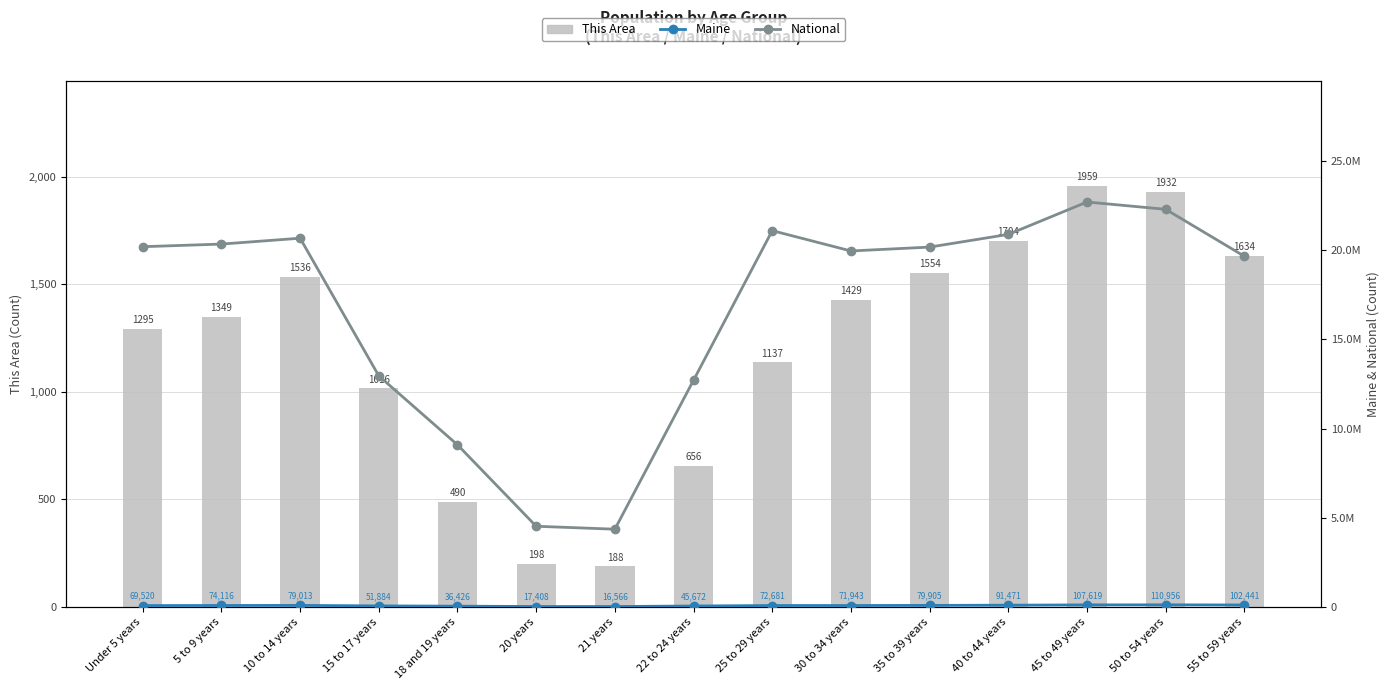

Which series changed the most between 20 years and 45 to 49 years?

National